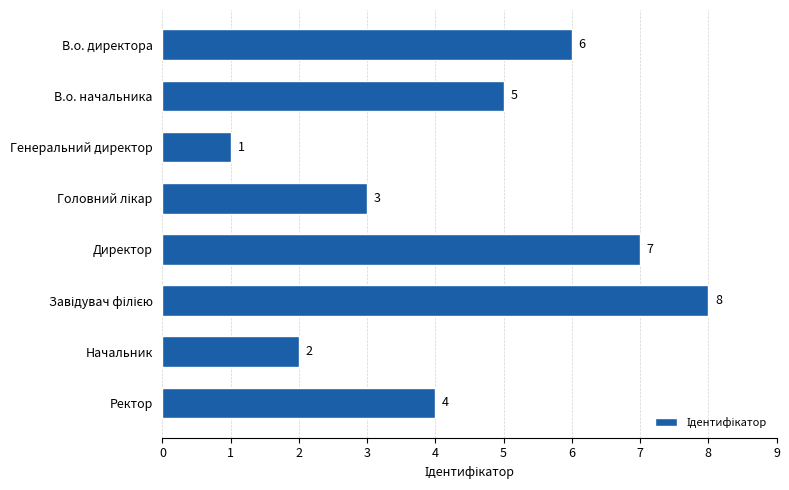

What is the minimum value shown in the chart?

1